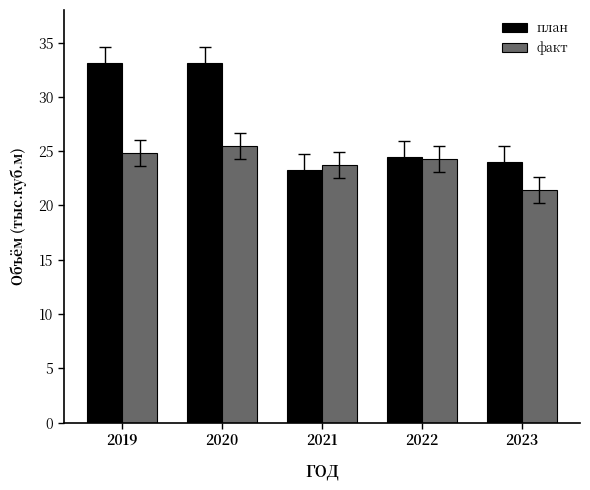

What is the minimum value shown in the chart?

21.4